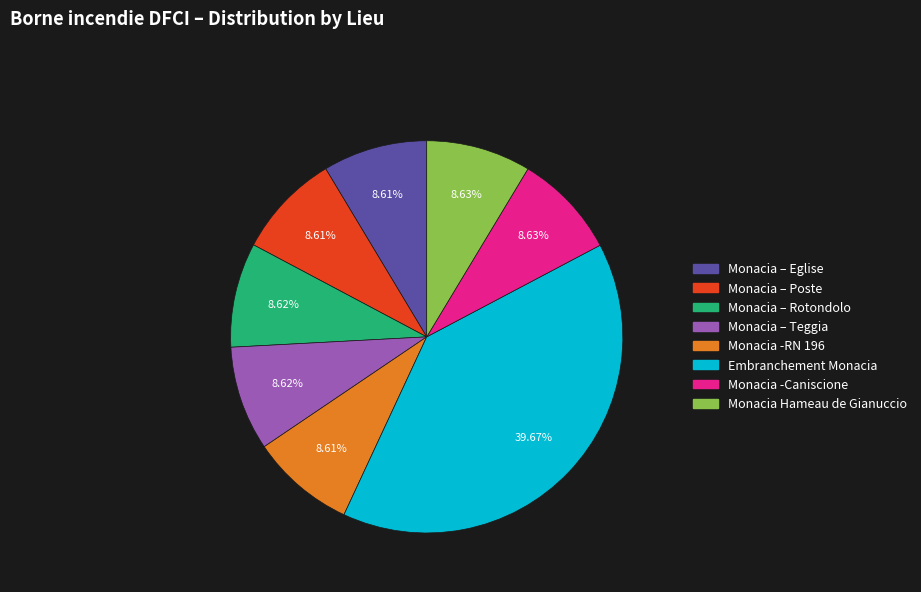

What percentage is NOT represented by Monacia – Rotondolo?

91.4%